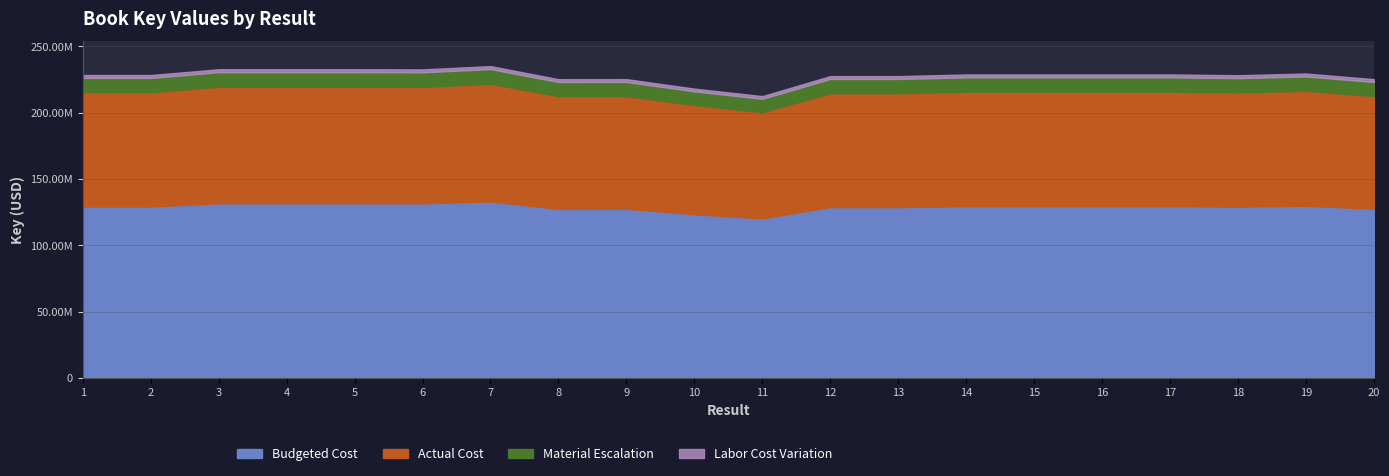

At which category is the sum across all series the highest?

7